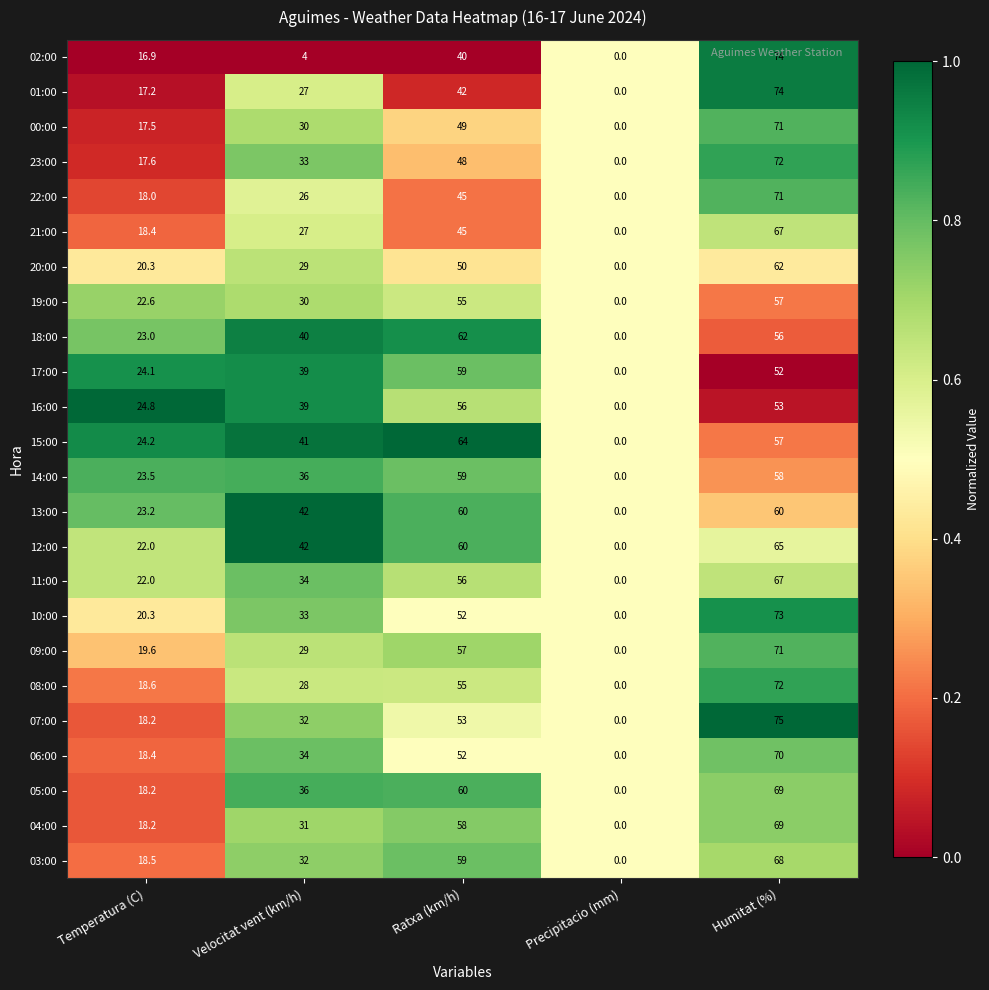

True or false: 13:00 has a value of 83.0 at Humitat (%).

False